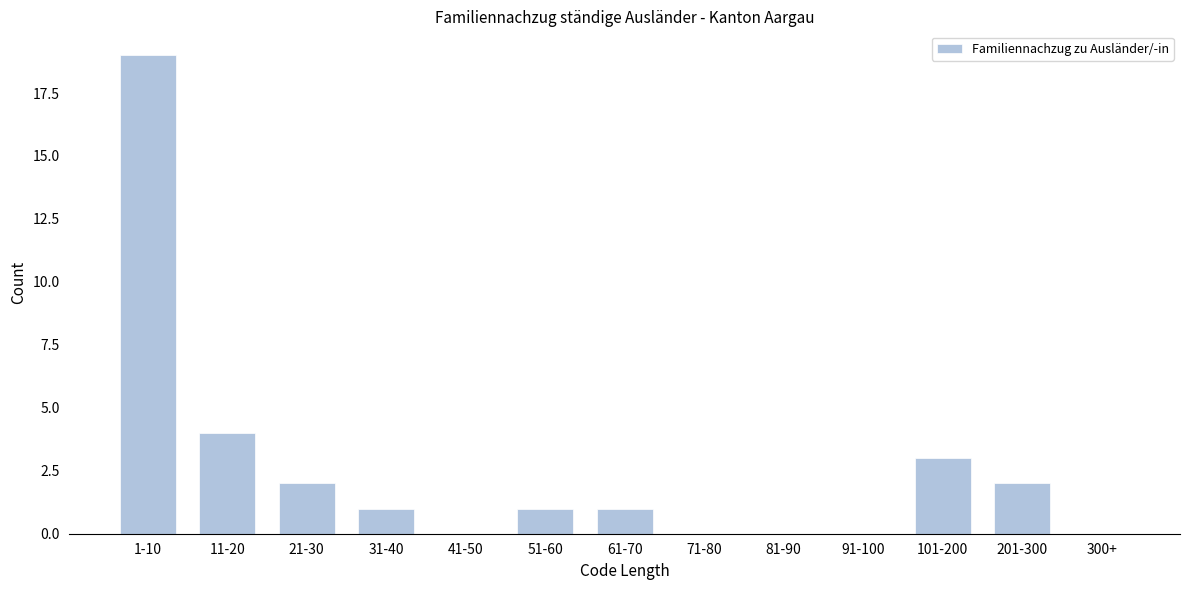

Reading left to right, transcribe all the data shown in this chart.

1-10=19	11-20=4	21-30=2	31-40=1	41-50=0	51-60=1	61-70=1	71-80=0	81-90=0	91-100=0	101-200=3	201-300=2	300+=0